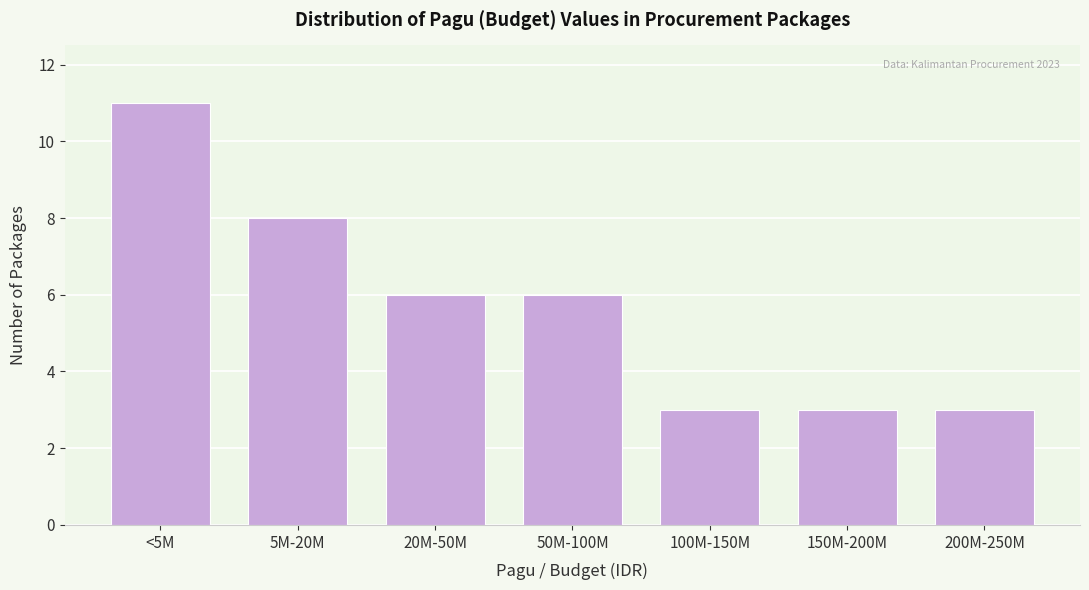

Reading right to left, extract all data points from this chart.

3	3	3	6	6	8	11